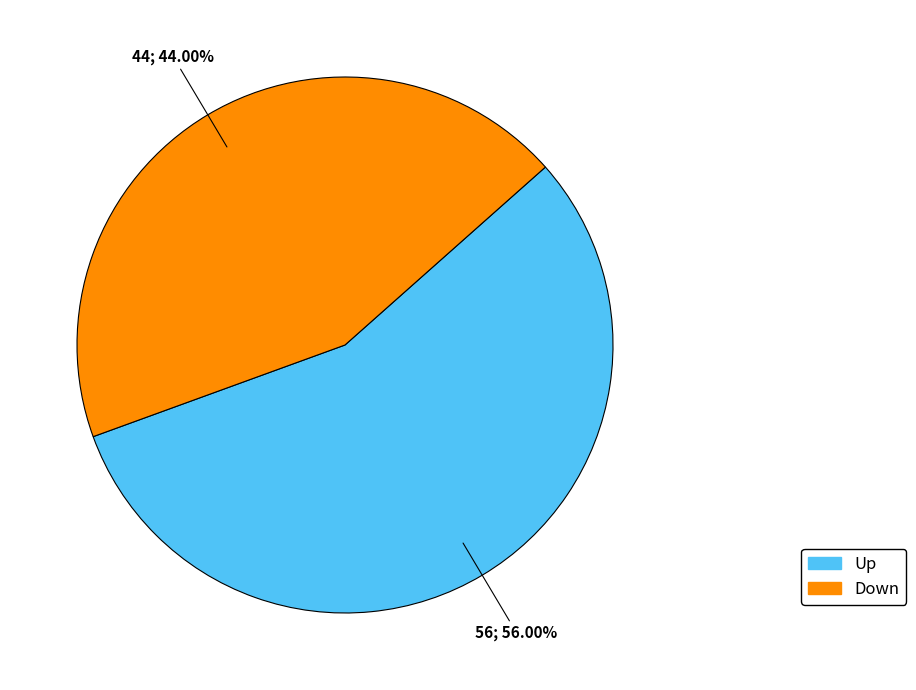

Is there a majority slice in this chart?

Yes